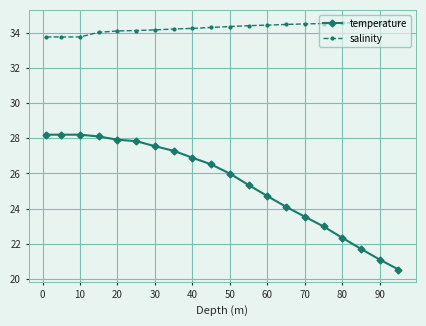

What is the difference between the second highest and minimum values in the temperature series?

7.7